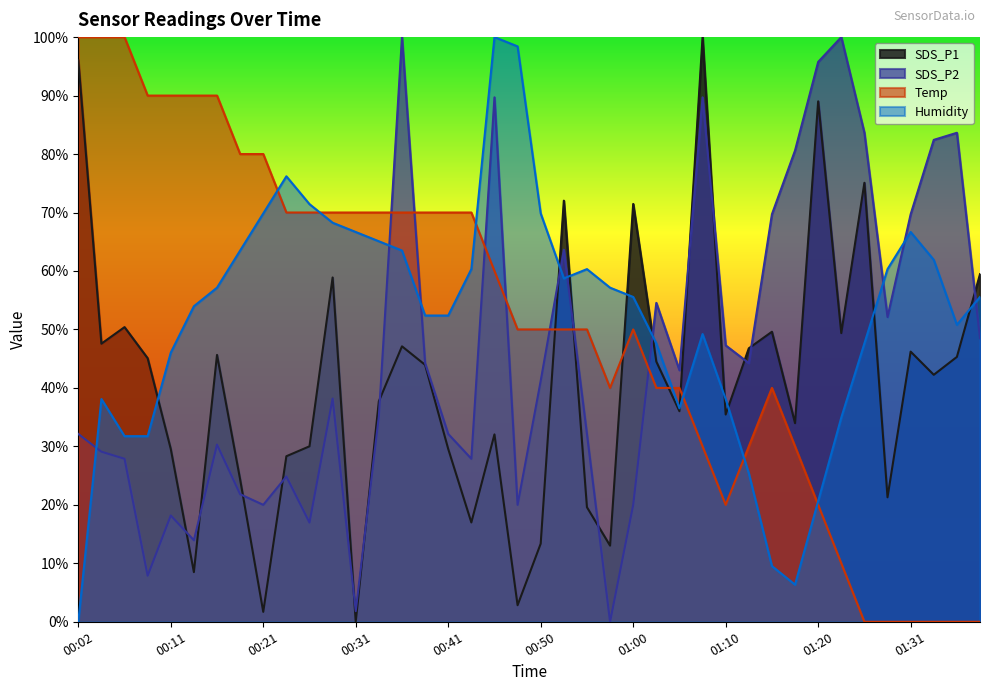

Which label corresponds to the largest value in the chart?

01:08